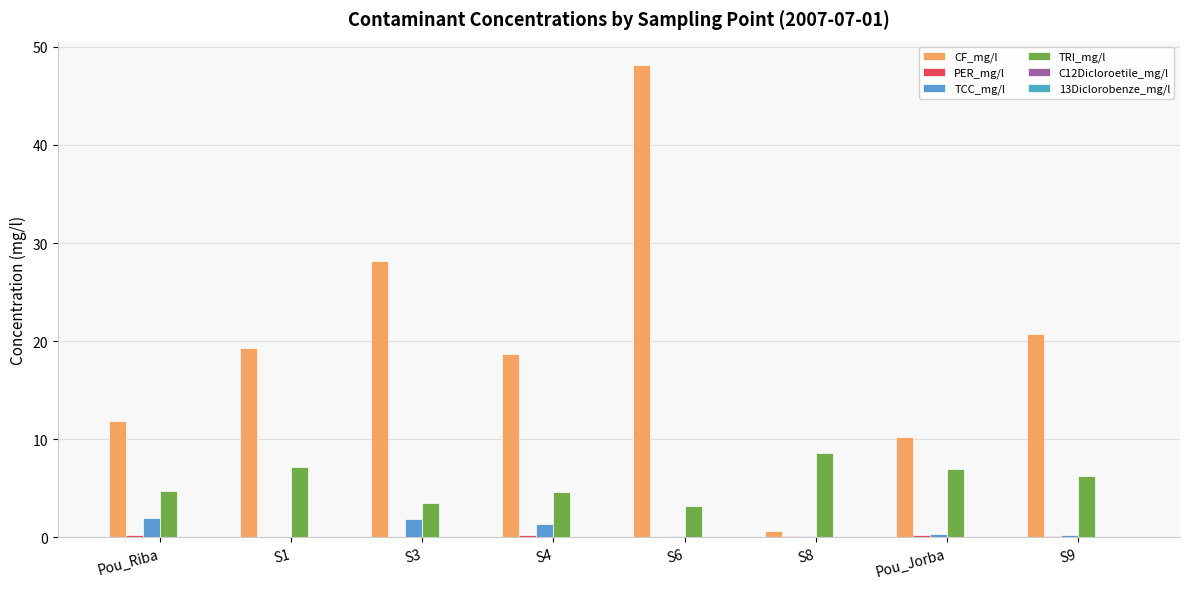

At S1, list the series in order from smallest to largest.

C12Dicloroetile_mg/l, 13Diclorobenze_mg/l, TCC_mg/l, PER_mg/l, TRI_mg/l, CF_mg/l